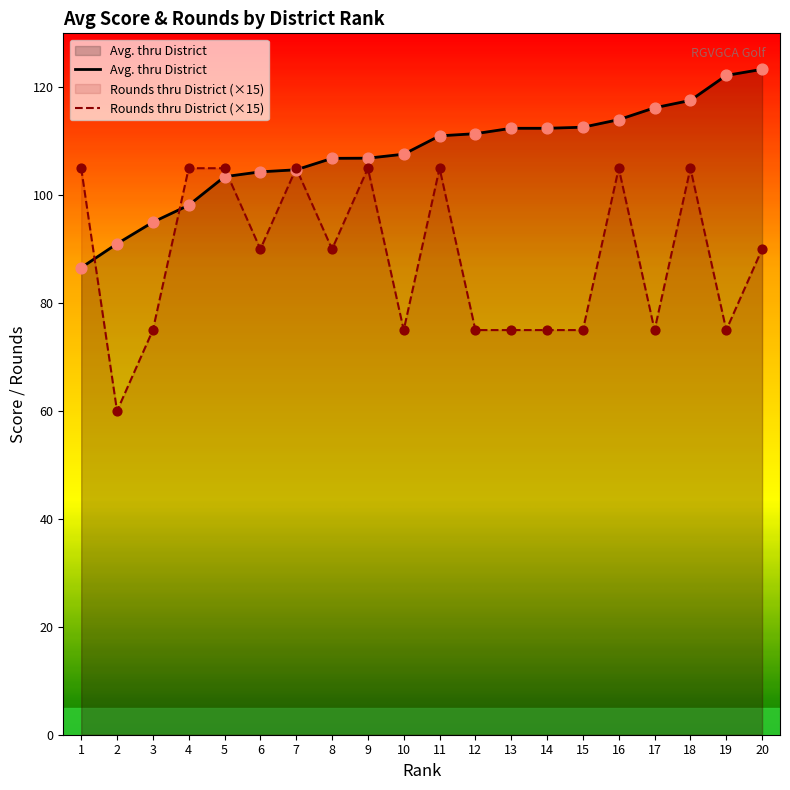

Which series reaches the maximum Y coordinate?

Avg. thru District